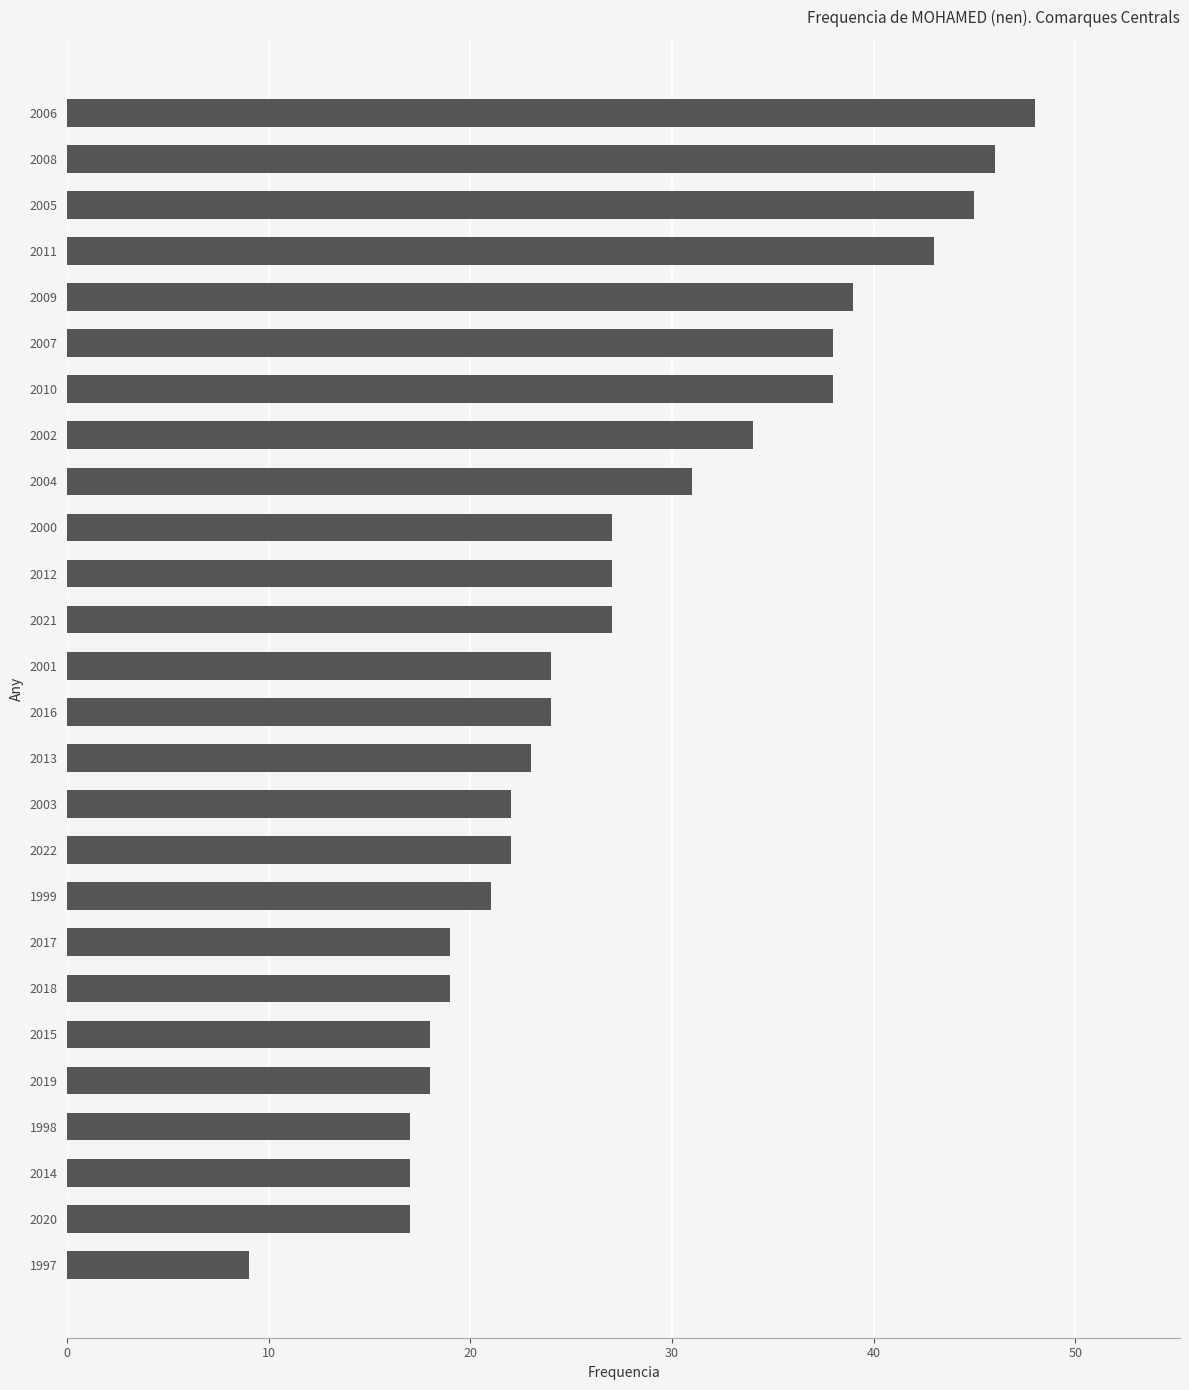

The value at 2011 is 43. True or false?

True